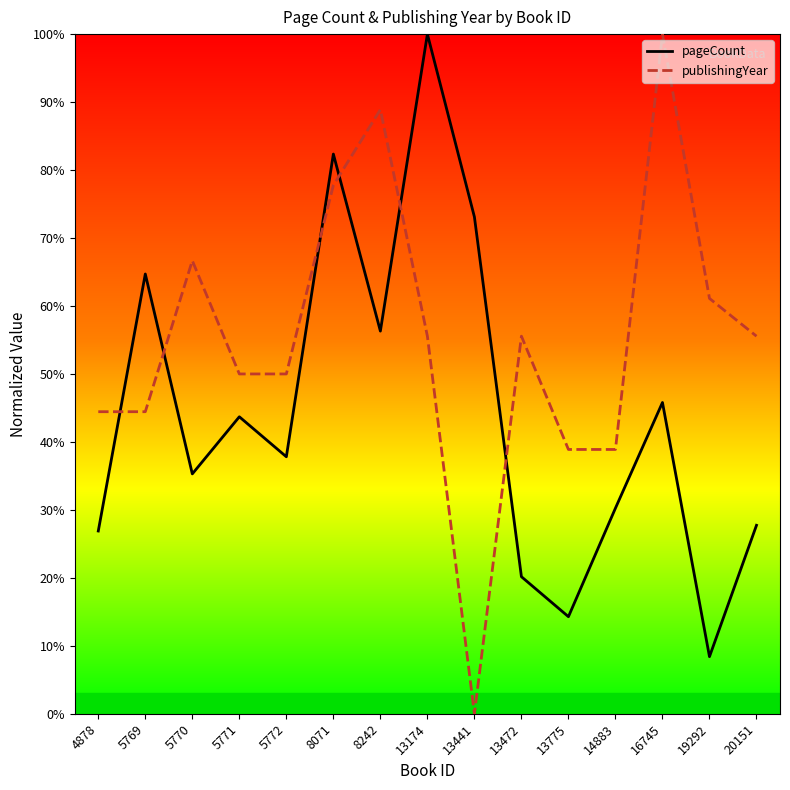

True or false: pageCount has more than 0 points higher than both neighbors.

True